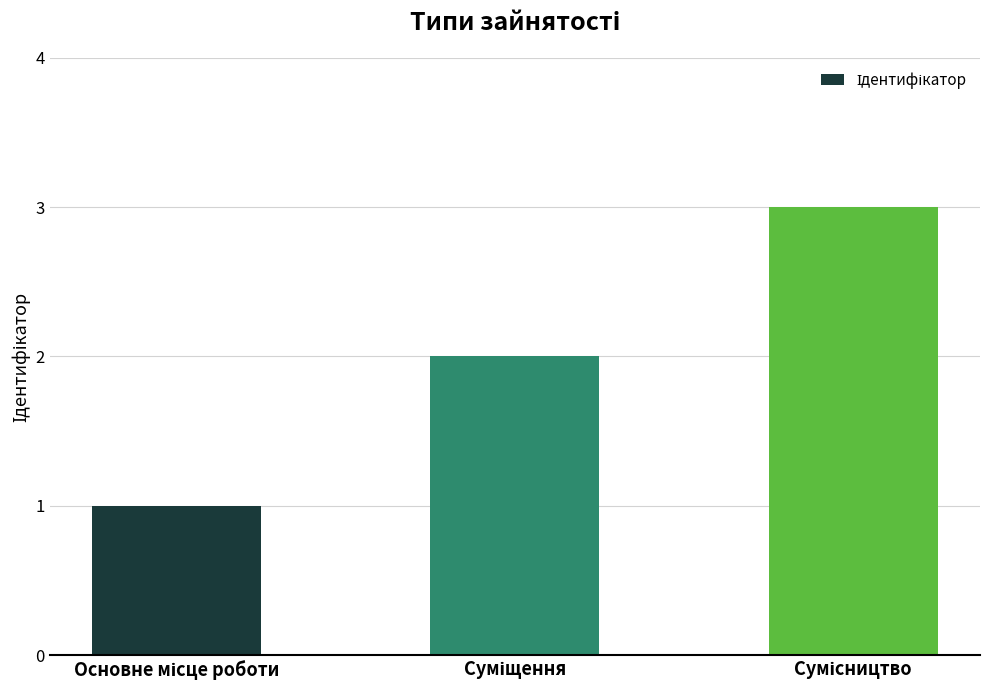

What is the value of the 1st bar from the left?

1